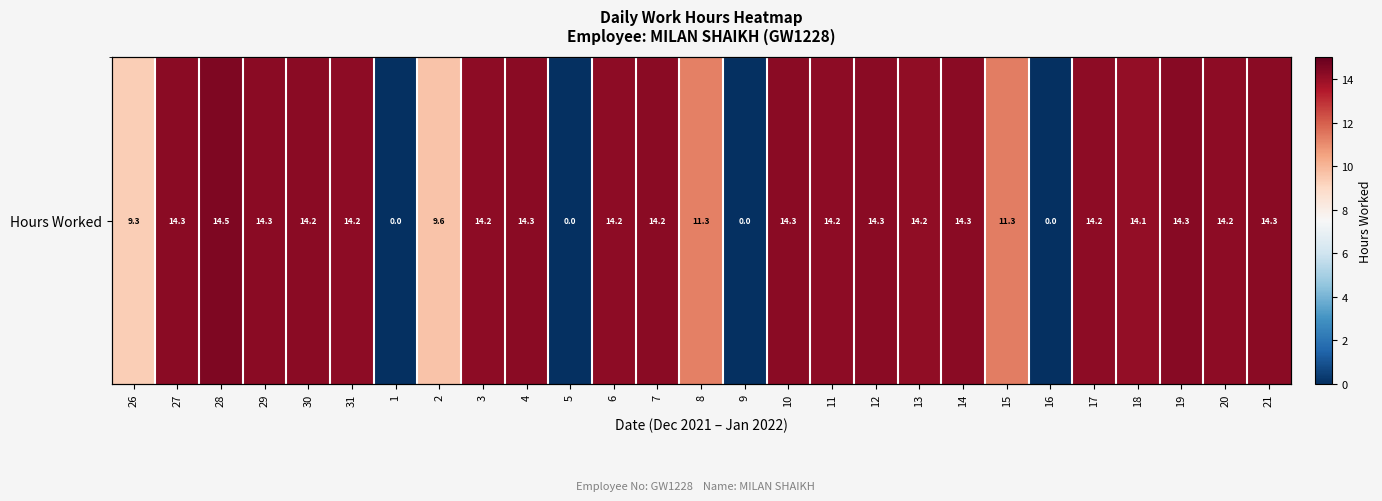

List the labels in order of value, largest first.

28, 19, 21, 14, 27, 4, 10, 12, 29, 30, 7, 11, 17, 31, 3, 6, 20, 13, 18, 15, 8, 2, 26, 1, 5, 9, 16